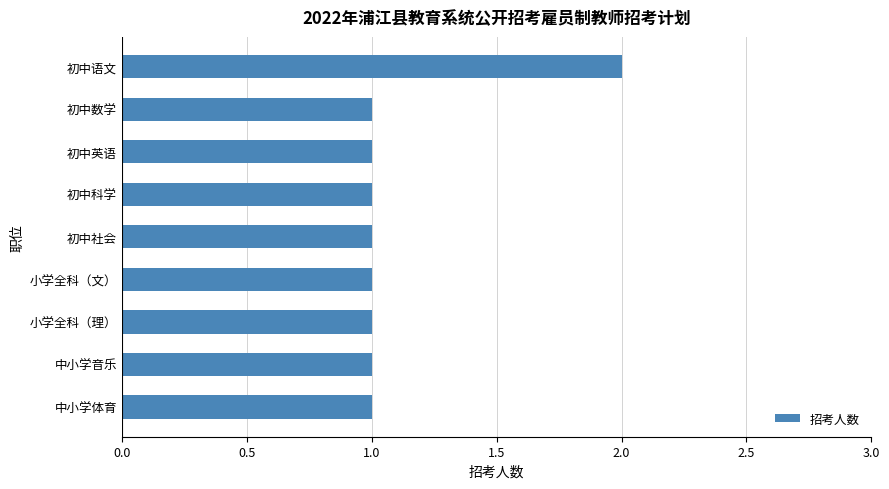

Count the number of data series in this chart.

1